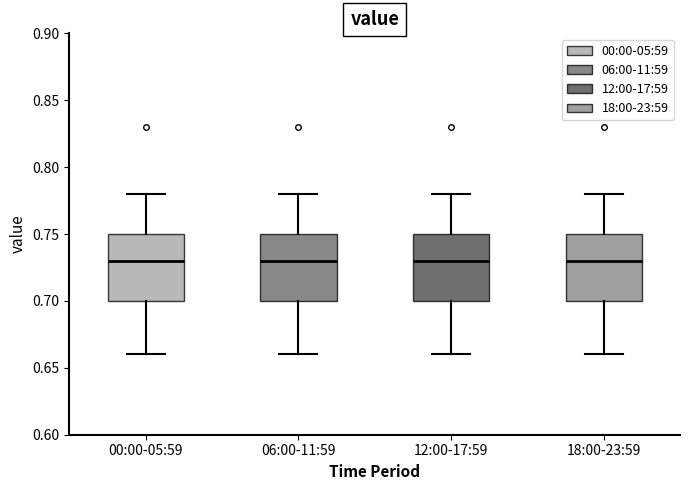

Reading left to right, transcribe this box plot: for each box, give where its median line is, the range the box spans, and where its two whiskers end, as read against the y-axis. The values are not printed on the chart, so give them approximately, as read against the axis.

00:00-05:59: median 0.73, box 0.70 to 0.75, whiskers 0.66 to 0.78
06:00-11:59: median 0.73, box 0.70 to 0.75, whiskers 0.66 to 0.78
12:00-17:59: median 0.73, box 0.70 to 0.75, whiskers 0.66 to 0.78
18:00-23:59: median 0.73, box 0.70 to 0.75, whiskers 0.66 to 0.78